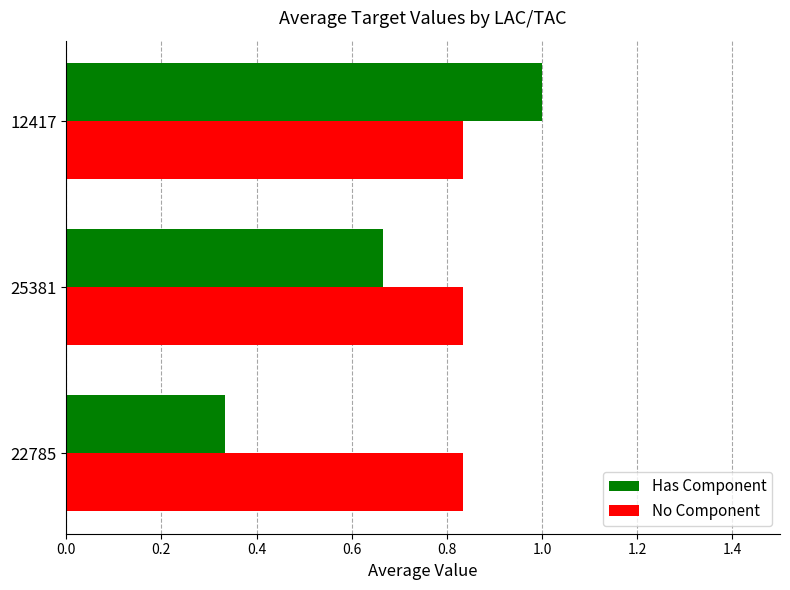

Where is Has Component nearest to the value 0?

22785